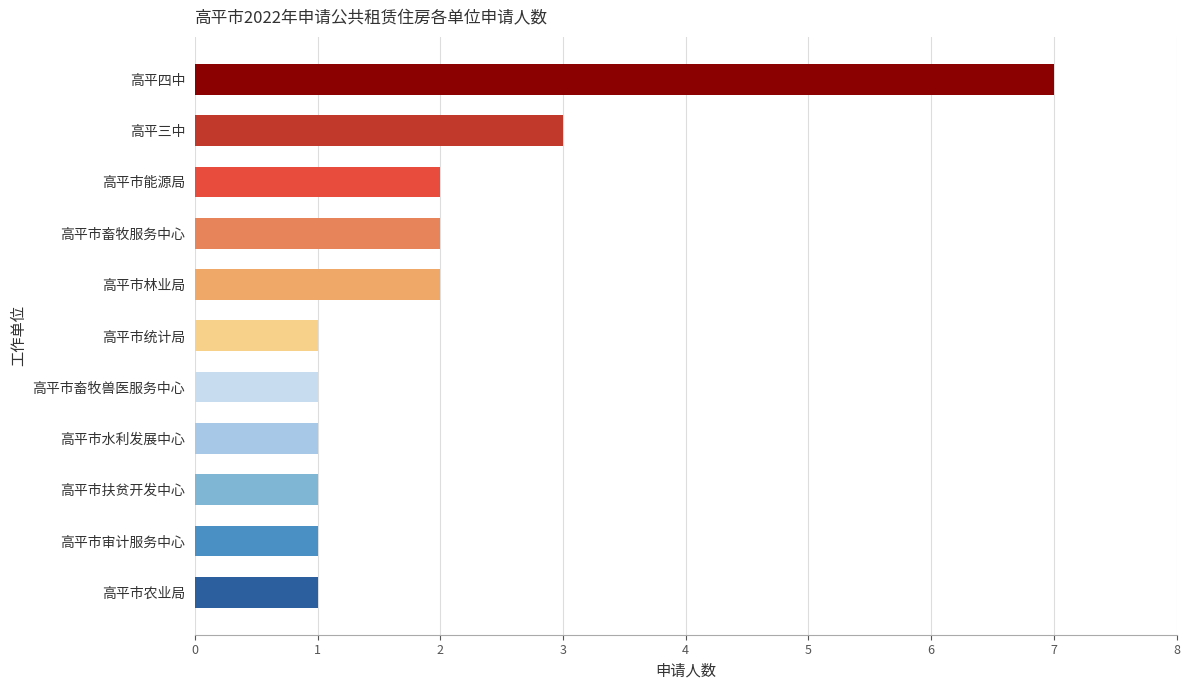

What is the sum of the values at 高平三中 and 高平市统计局?

4